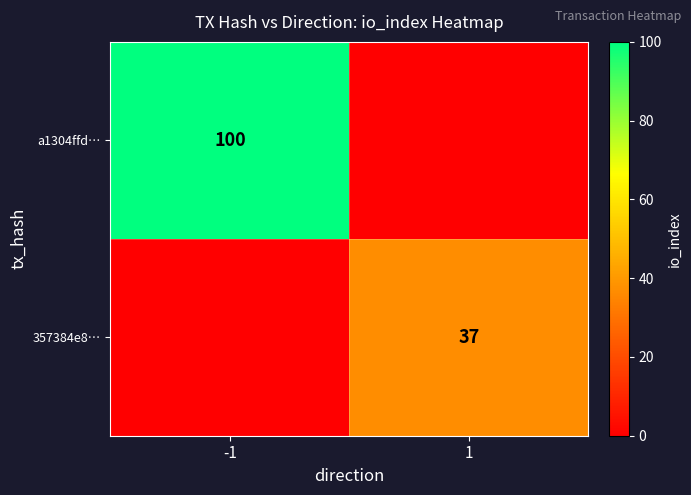

Is the value of a1304ffd… at -1 greater than the value of 357384e8… at 1?

Yes